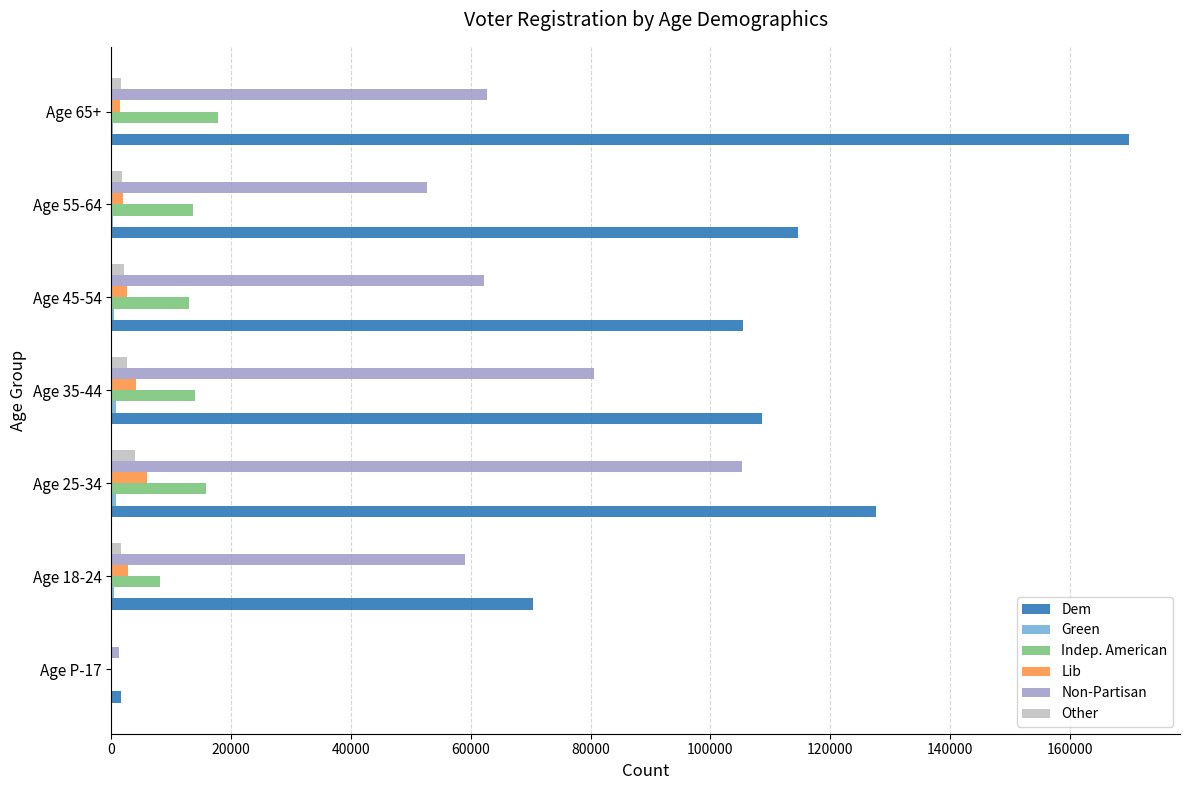

What is the sum of all Indep. American values?

82406